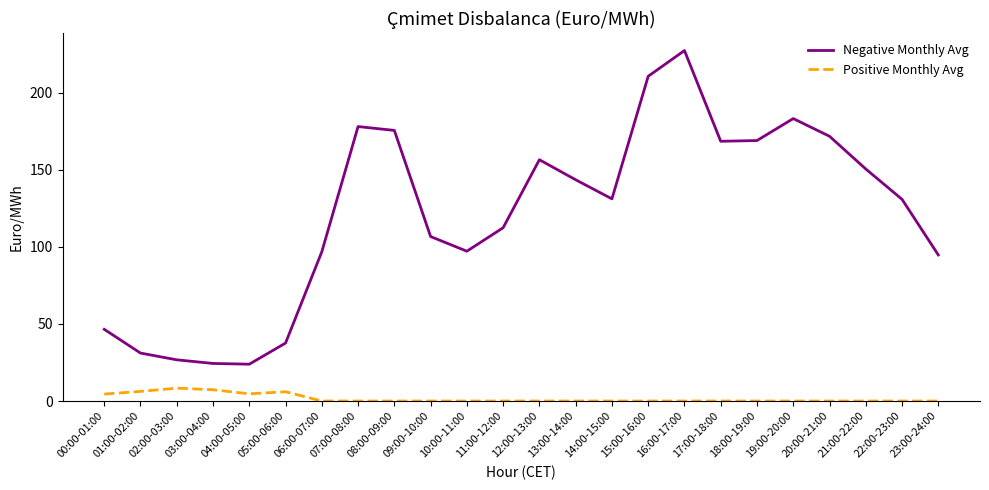

Does the chart have visible grid lines?

No